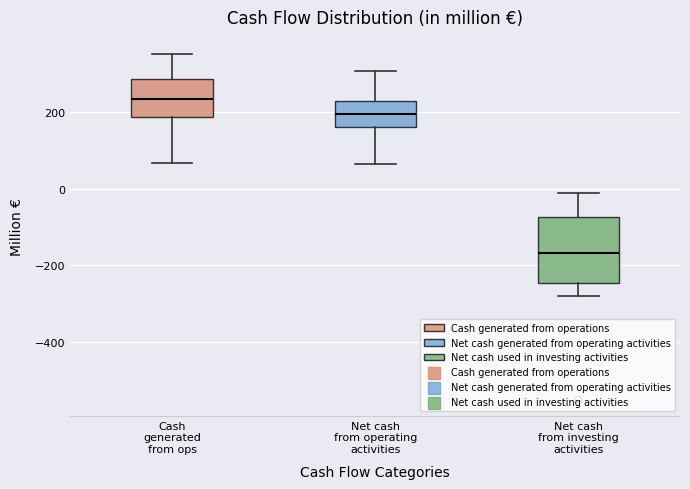

Reading left to right, read every box against the y-axis: the position of its median line, the range the box covers, and the ends of its whiskers. The values are not printed on the chart, so give them approximately, as read against the axis.

Cash generated from ops: median 240, box 180 to 280, whiskers 60 to 360
Net cash from operating activities: median 200, box 160 to 220, whiskers 60 to 300
Net cash from investing activities: median -160, box -240 to -80, whiskers -280 to -20